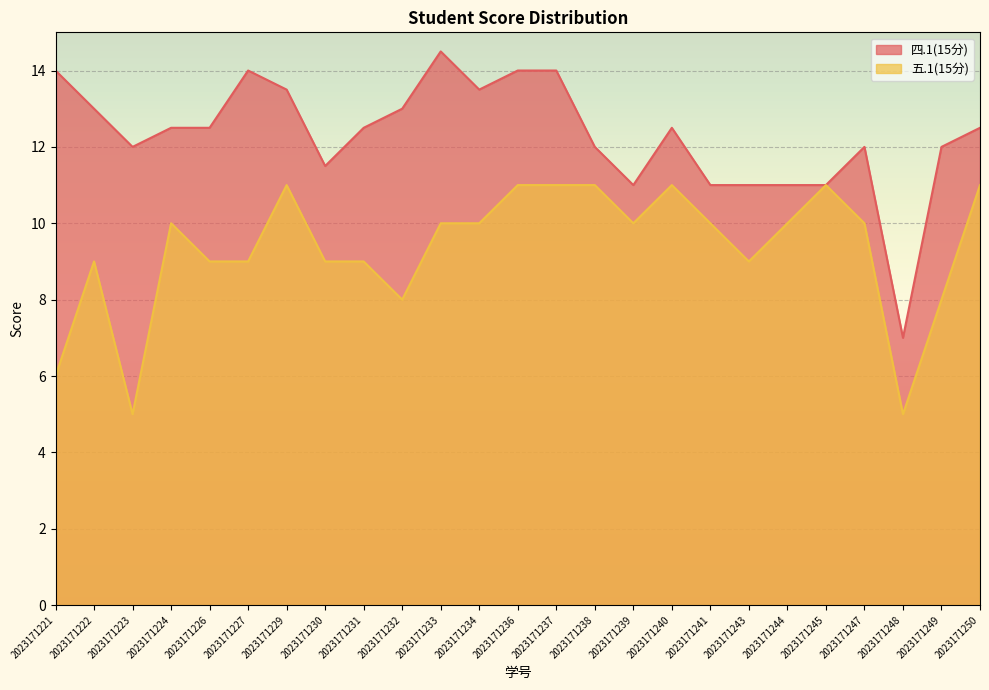

At which label does 四.1(15分) first exceed 12?

2023171221